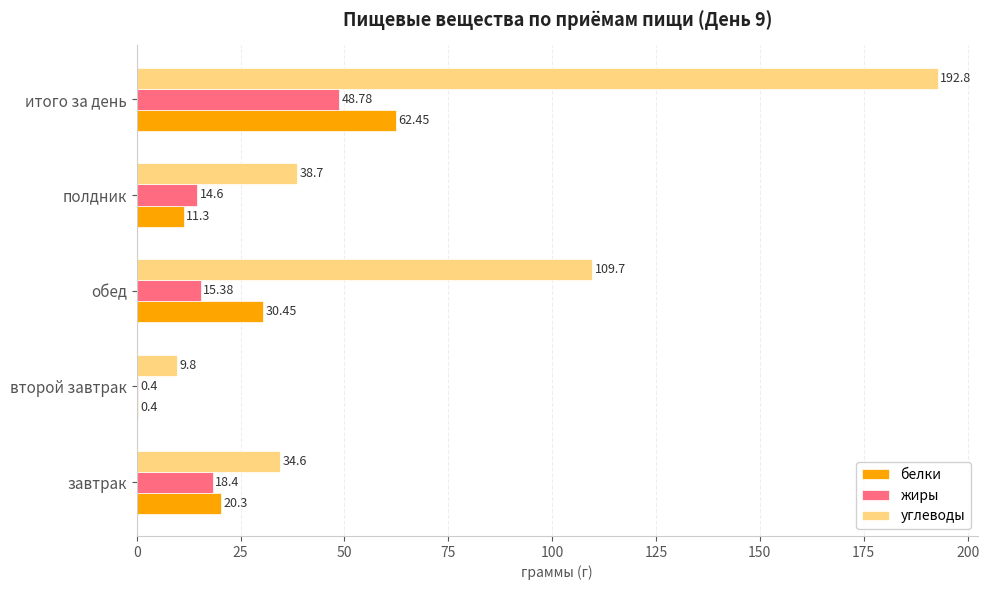

Where is белки nearest to the value 31?

обед